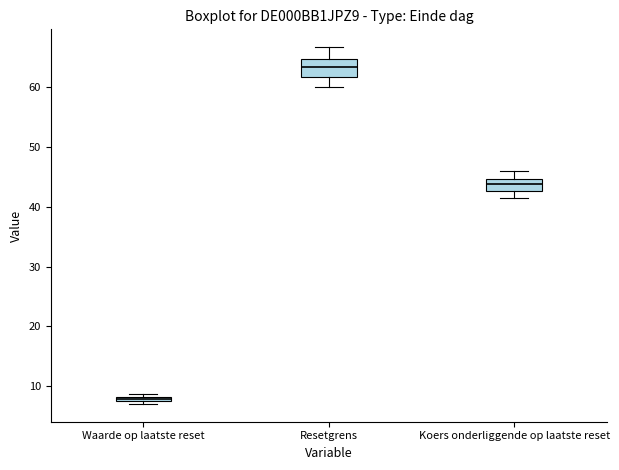

Which box has the lowest median line?

Waarde op laatste reset